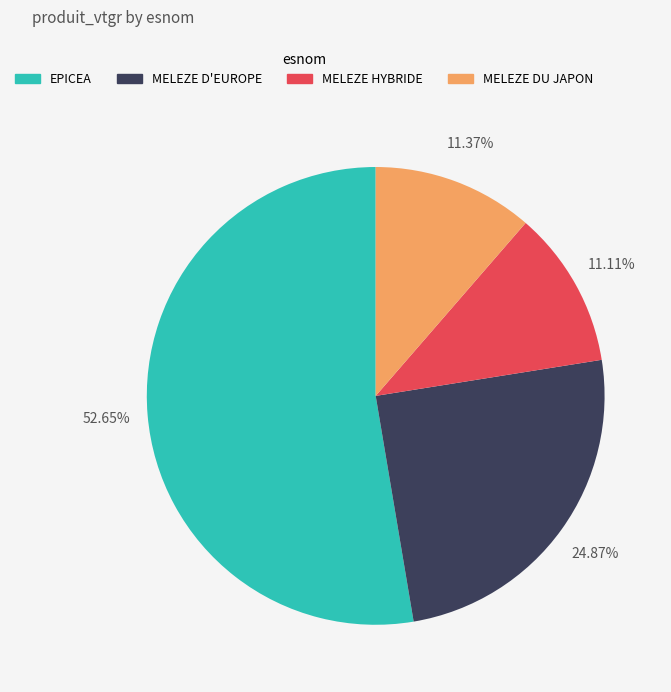

Is there any slice that represents more than half of the pie?

Yes